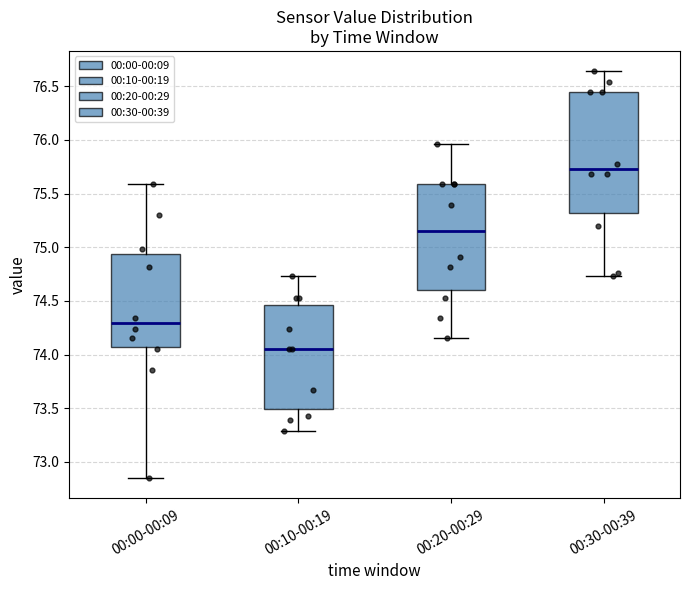

Reading left to right, transcribe this box plot: for each box, give where its median line is, the range the box spans, and where its two whiskers end, as read against the y-axis. The values are not printed on the chart, so give them approximately, as read against the axis.

00:00-00:09: median 74.30, box 74.10 to 74.95, whiskers 72.85 to 75.60
00:10-00:19: median 74.05, box 73.50 to 74.45, whiskers 73.30 to 74.75
00:20-00:29: median 75.15, box 74.60 to 75.60, whiskers 74.15 to 75.95
00:30-00:39: median 75.75, box 75.30 to 76.45, whiskers 74.75 to 76.65